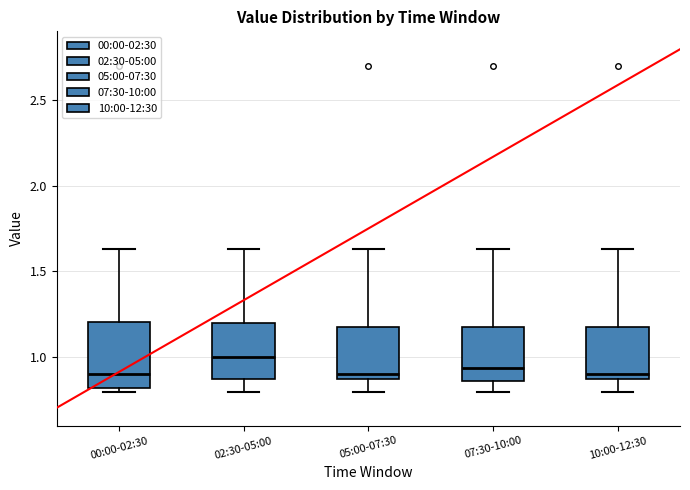

Which box is the tallest, from its lower edge to its upper edge?

00:00-02:30